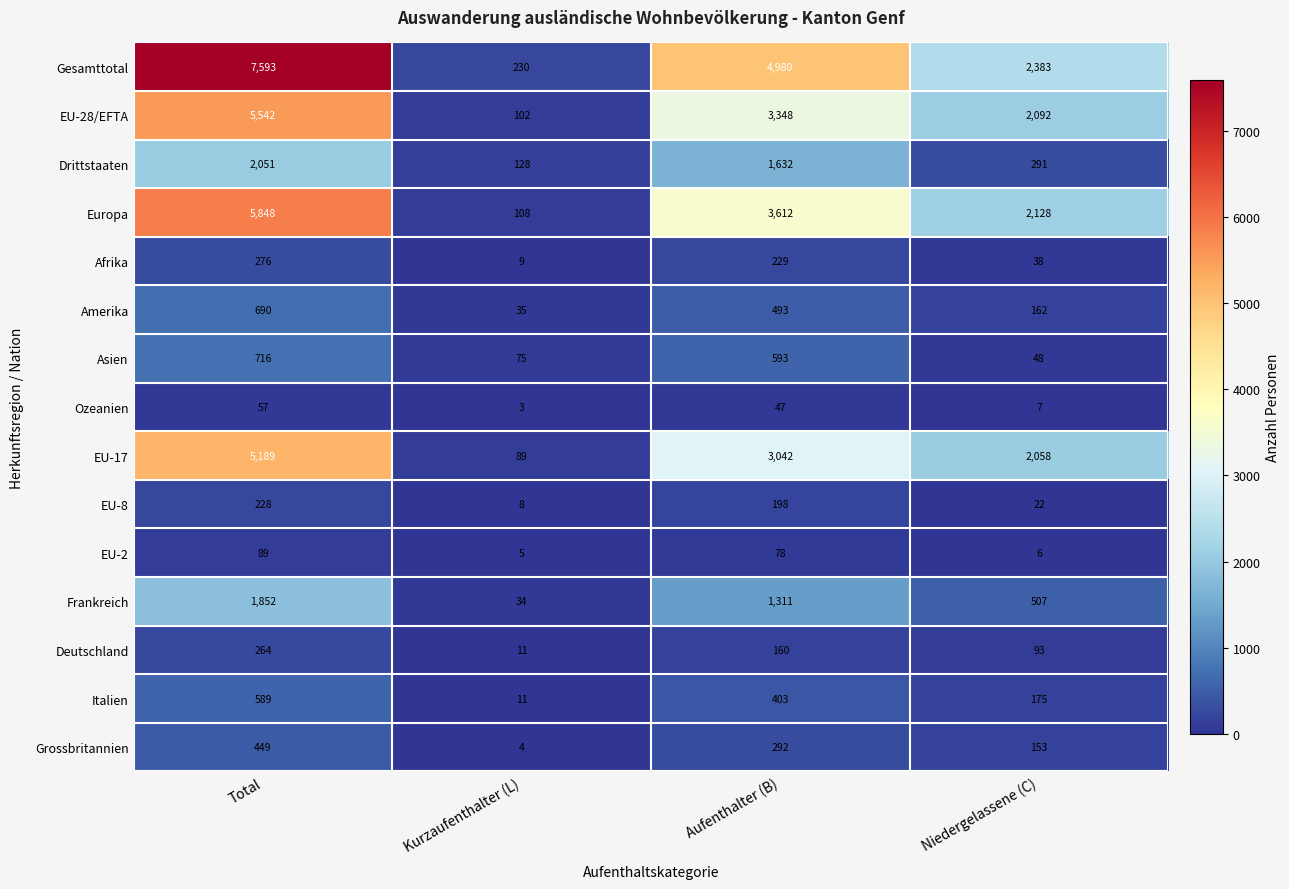

At how many categories does at least one series exceed 6765?

1